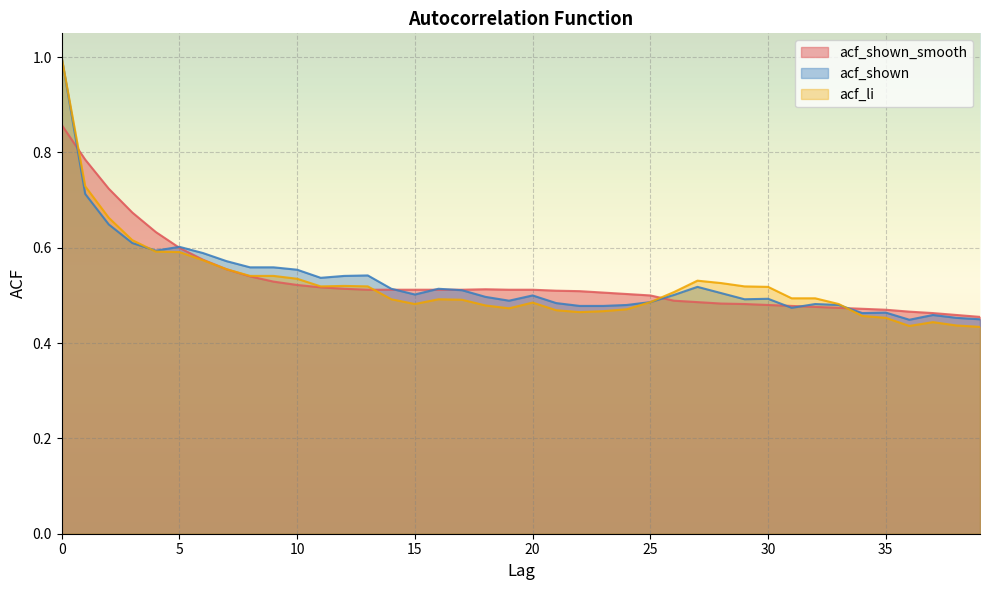

Reading left to right, list all the values displayed in this chart.

acf_shown_smooth: 0=0.9	1=0.8	2=0.7	3=0.7	4=0.6	5=0.6	6=0.6	7=0.6	8=0.5	9=0.5	10=0.5	11=0.5	12=0.5	13=0.5	14=0.5	15=0.5	16=0.5	17=0.5	18=0.5	19=0.5	20=0.5	21=0.5	22=0.5	23=0.5	24=0.5	25=0.5	26=0.5	27=0.5	28=0.5	29=0.5	30=0.5	31=0.5	32=0.5	33=0.5	34=0.5	35=0.5	36=0.5	37=0.5	38=0.5	39=0.5
acf_shown: 0=1.0	1=0.7	2=0.6	3=0.6	4=0.6	5=0.6	6=0.6	7=0.6	8=0.6	9=0.6	10=0.6	11=0.5	12=0.5	13=0.5	14=0.5	15=0.5	16=0.5	17=0.5	18=0.5	19=0.5	20=0.5	21=0.5	22=0.5	23=0.5	24=0.5	25=0.5	26=0.5	27=0.5	28=0.5	29=0.5	30=0.5	31=0.5	32=0.5	33=0.5	34=0.5	35=0.5	36=0.4	37=0.5	38=0.5	39=0.5
acf_li: 0=1.0	1=0.7	2=0.7	3=0.6	4=0.6	5=0.6	6=0.6	7=0.6	8=0.5	9=0.5	10=0.5	11=0.5	12=0.5	13=0.5	14=0.5	15=0.5	16=0.5	17=0.5	18=0.5	19=0.5	20=0.5	21=0.5	22=0.5	23=0.5	24=0.5	25=0.5	26=0.5	27=0.5	28=0.5	29=0.5	30=0.5	31=0.5	32=0.5	33=0.5	34=0.5	35=0.5	36=0.4	37=0.4	38=0.4	39=0.4